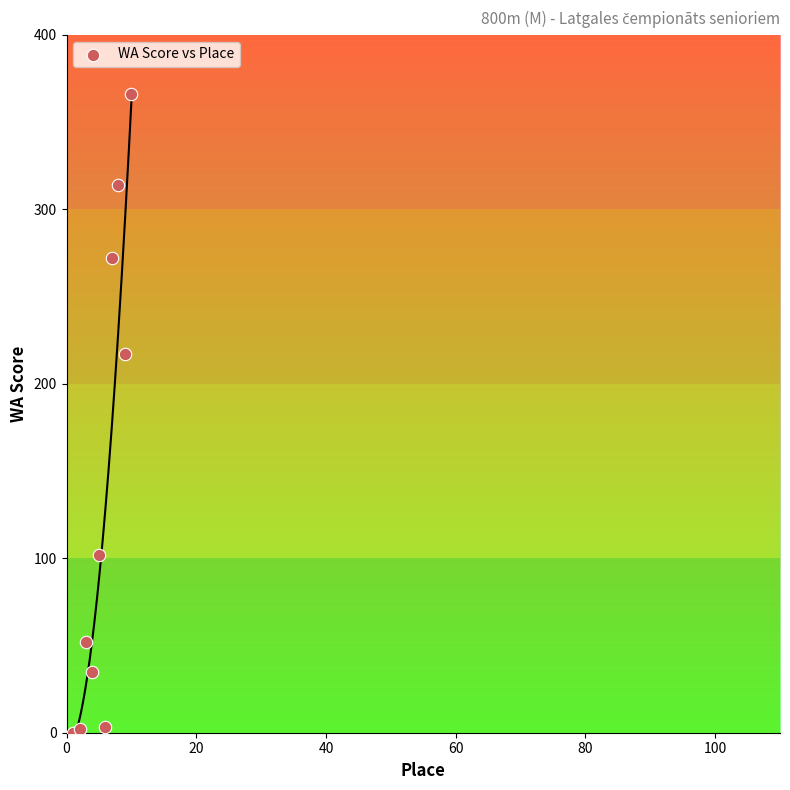

What Y value in the scatter plot is closest to 183?

217